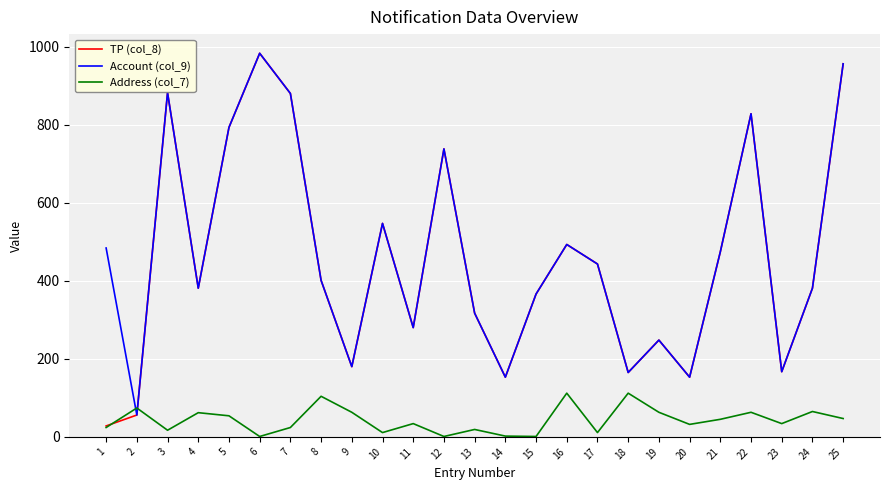

What is the greatest value displayed?

983